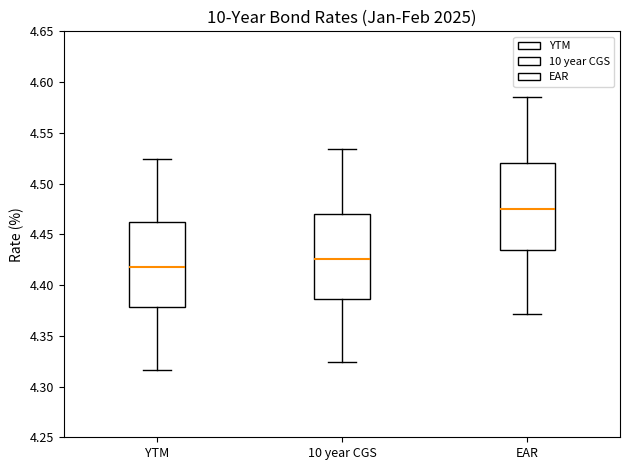

Reading left to right, transcribe this box plot: for each box, give where its median line is, the range the box spans, and where its two whiskers end, as read against the y-axis. The values are not printed on the chart, so give them approximately, as read against the axis.

YTM: median 4.420, box 4.380 to 4.460, whiskers 4.315 to 4.525
10 year CGS: median 4.425, box 4.385 to 4.470, whiskers 4.325 to 4.535
EAR: median 4.475, box 4.435 to 4.520, whiskers 4.370 to 4.585